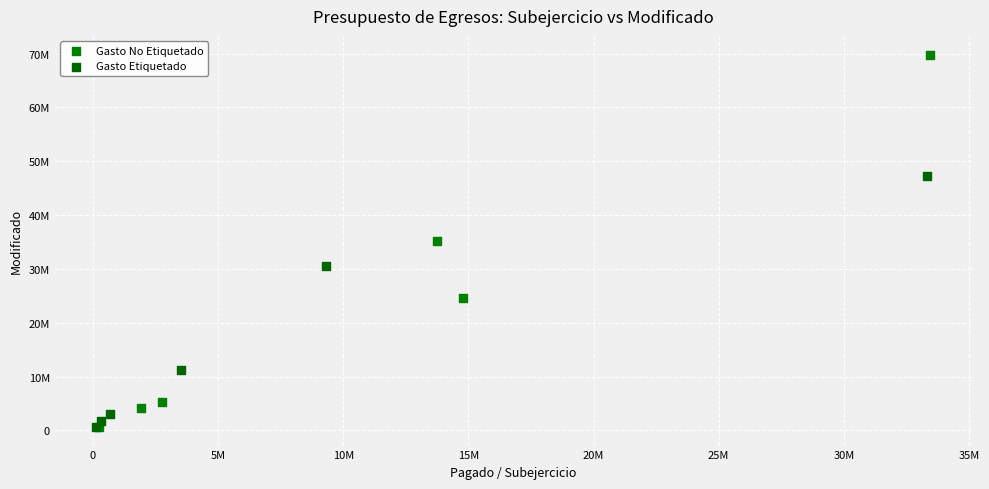

What are all the series names shown in the legend?

Gasto No Etiquetado, Gasto Etiquetado